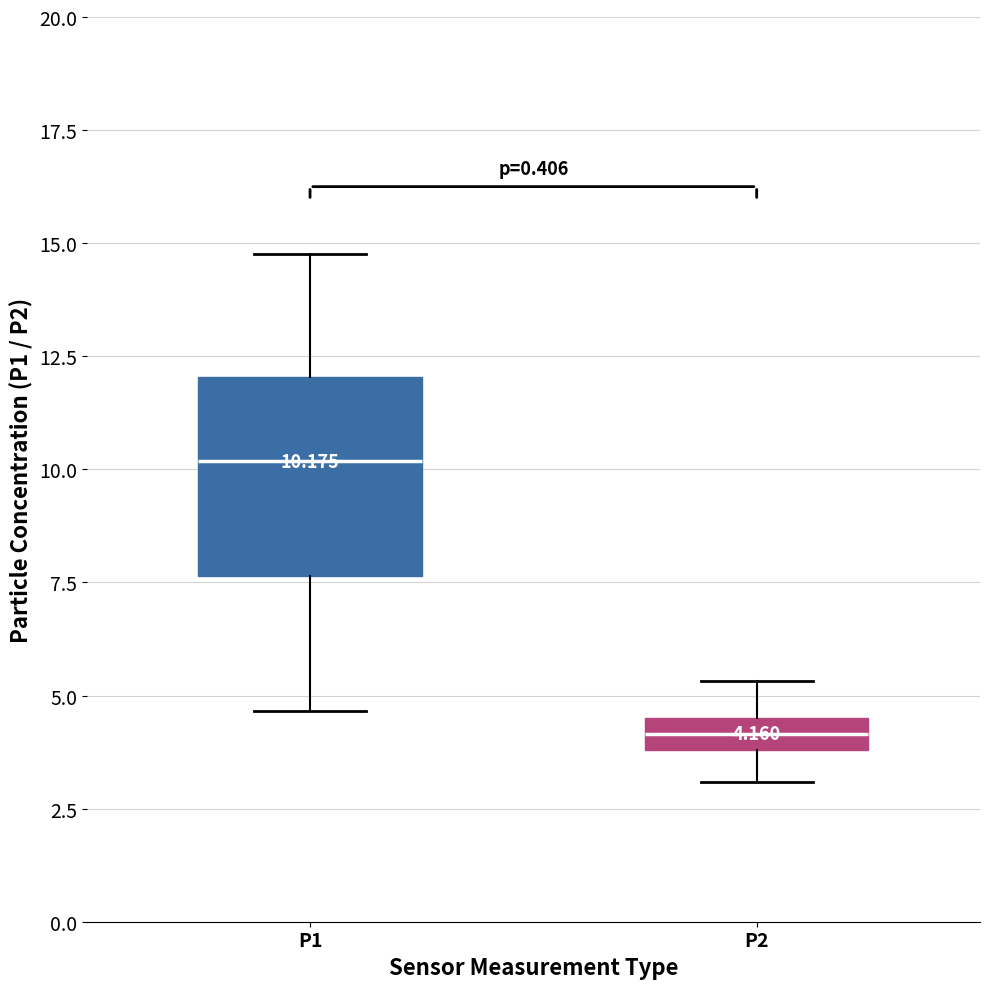

Which box has the highest median line?

P1